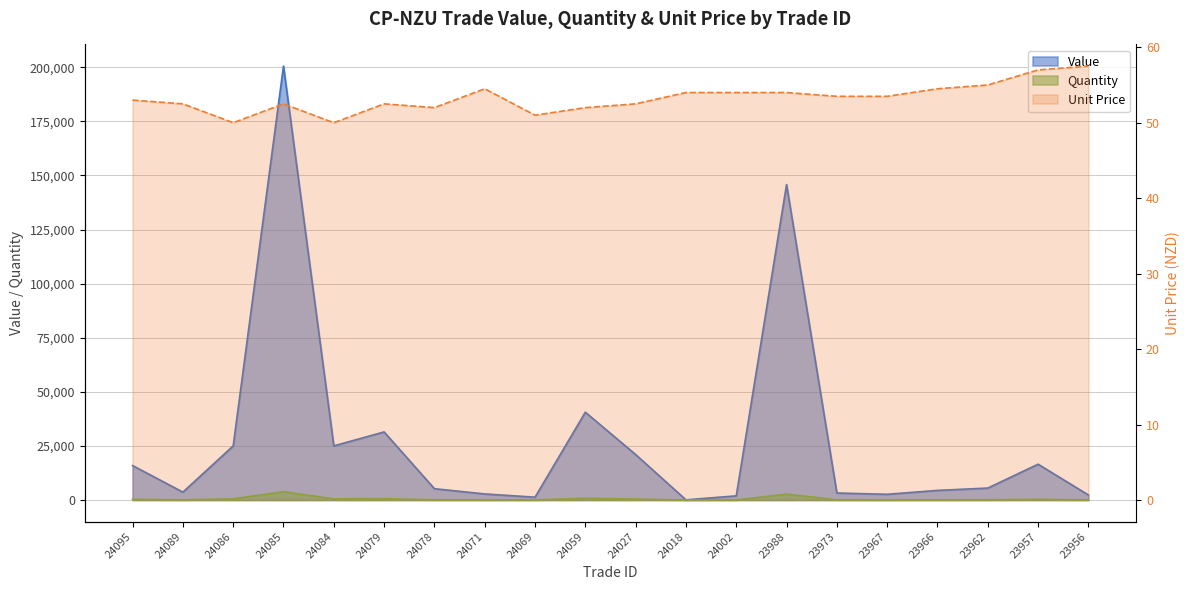

What is the lowest value of the Quantity series?

1.0